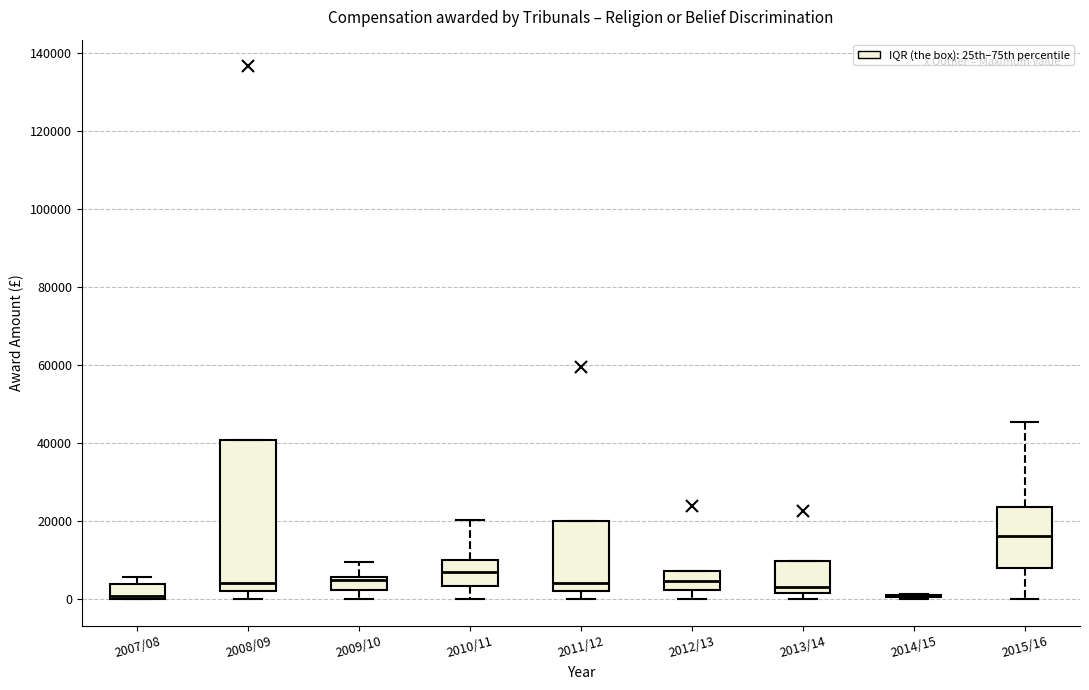

Reading left to right, read every box against the y-axis: the position of its median line, the range the box covers, and the ends of its whiskers. The values are not printed on the chart, so give them approximately, as read against the axis.

2007/08: median 0 (just above the box's lower edge), box 0 to 4000, whiskers 0 to 6000
2008/09: median 4000, box 2000 to 40000, whiskers 0 to 40000
2009/10: median 6000 (just below the box's upper edge), box 2000 to 6000, whiskers 0 to 10000
2010/11: median 6000, box 4000 to 10000, whiskers 0 to 20000
2011/12: median 4000, box 2000 to 20000, whiskers 0 to 20000
2012/13: median 4000, box 2000 to 8000, whiskers 0 to 8000
2013/14: median 4000, box 2000 to 10000, whiskers 0 to 10000
2014/15: box collapsed to a line at 2000, whiskers 0 to 2000
2015/16: median 16000, box 8000 to 24000, whiskers 0 to 46000